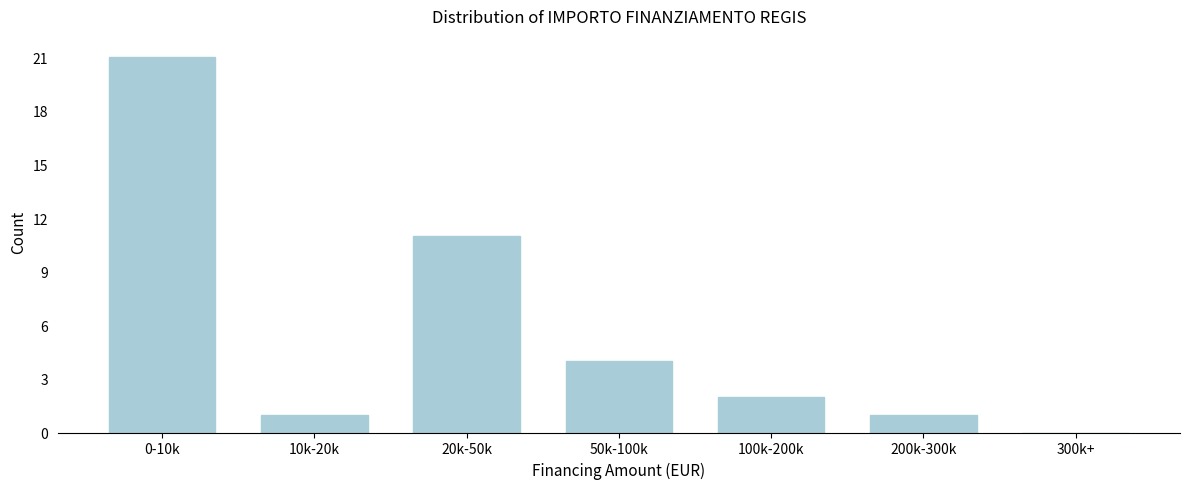

Reading left to right, extract all data points from this chart.

0-10k=21	10k-20k=1	20k-50k=11	50k-100k=4	100k-200k=2	200k-300k=1	300k+=0